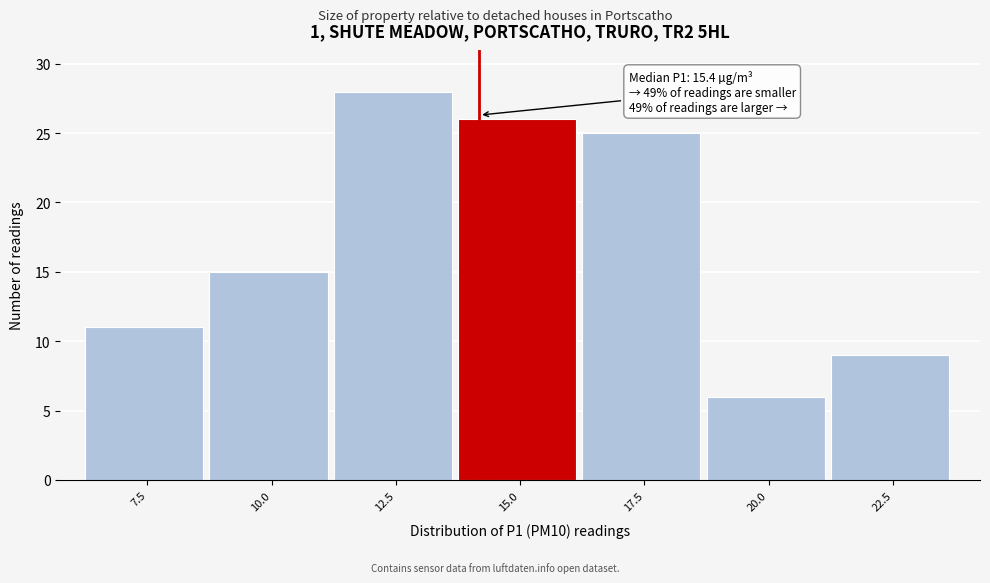

Reading left to right, what are all the values shown in this chart?

11	15	28	26	25	6	9